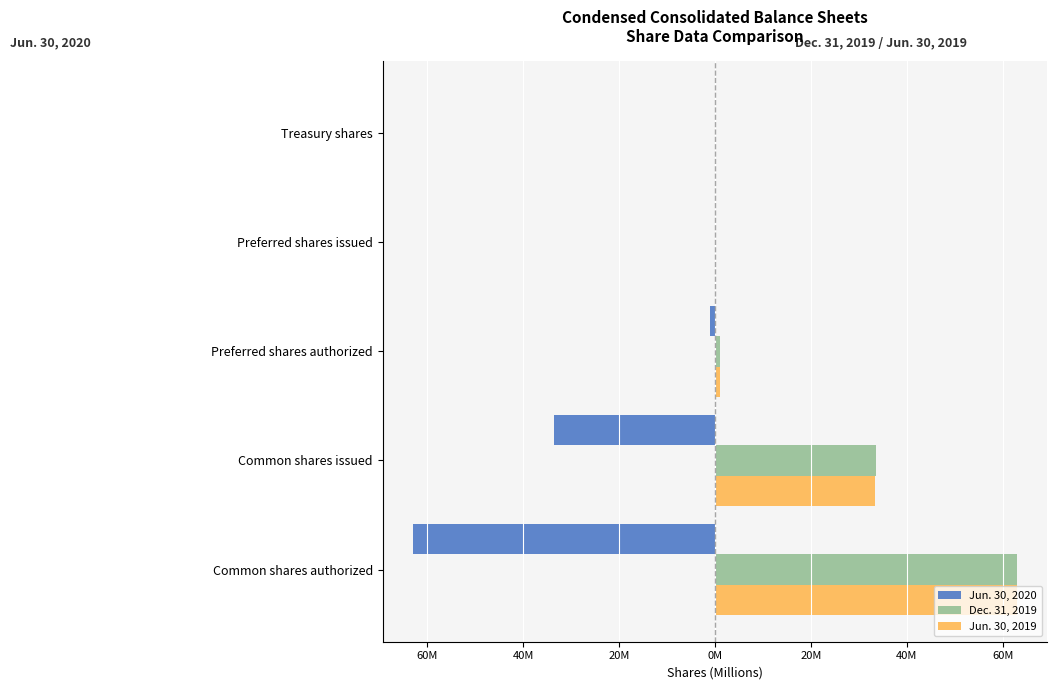

What are all the series names shown in the legend?

Jun. 30, 2020, Dec. 31, 2019, Jun. 30, 2019